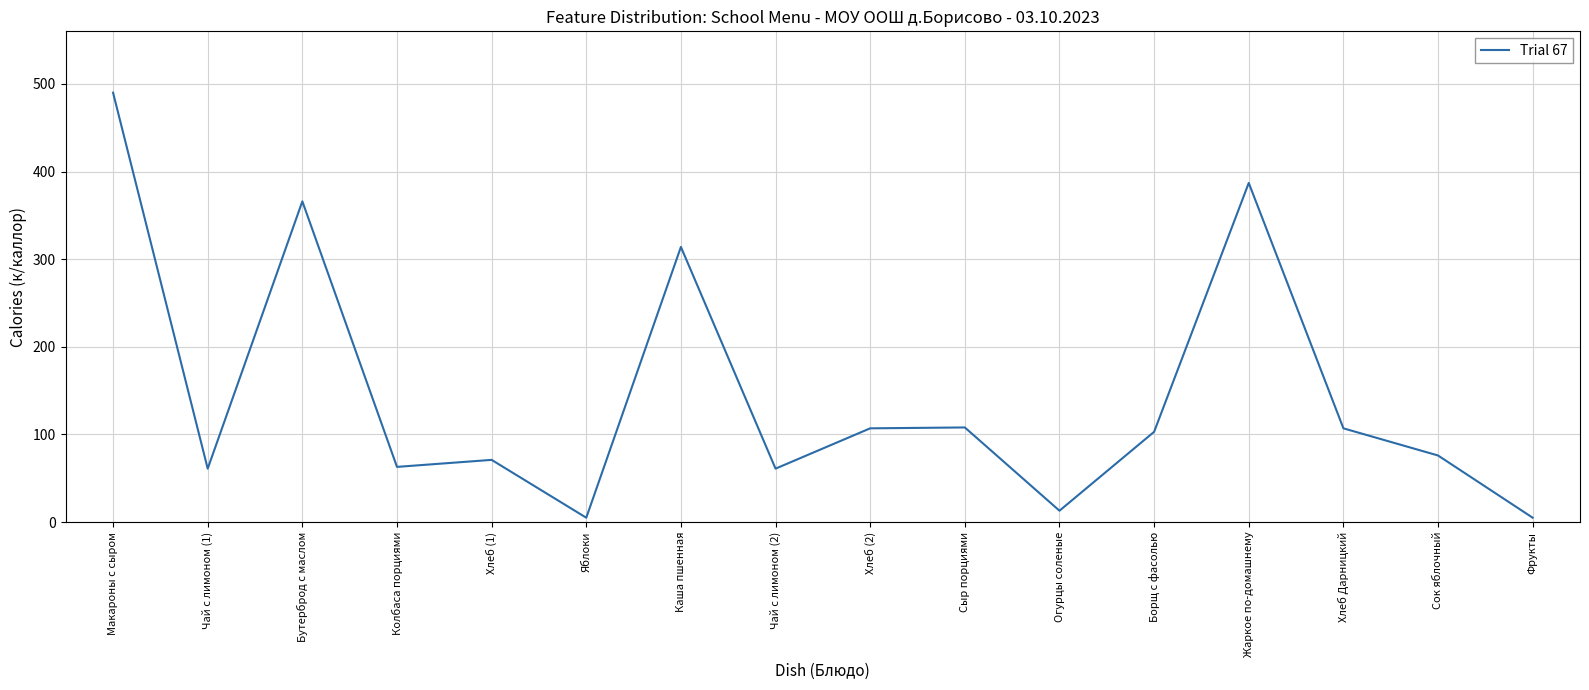

The chart shows a value of 63 at Колбаса порциями. True or false?

True